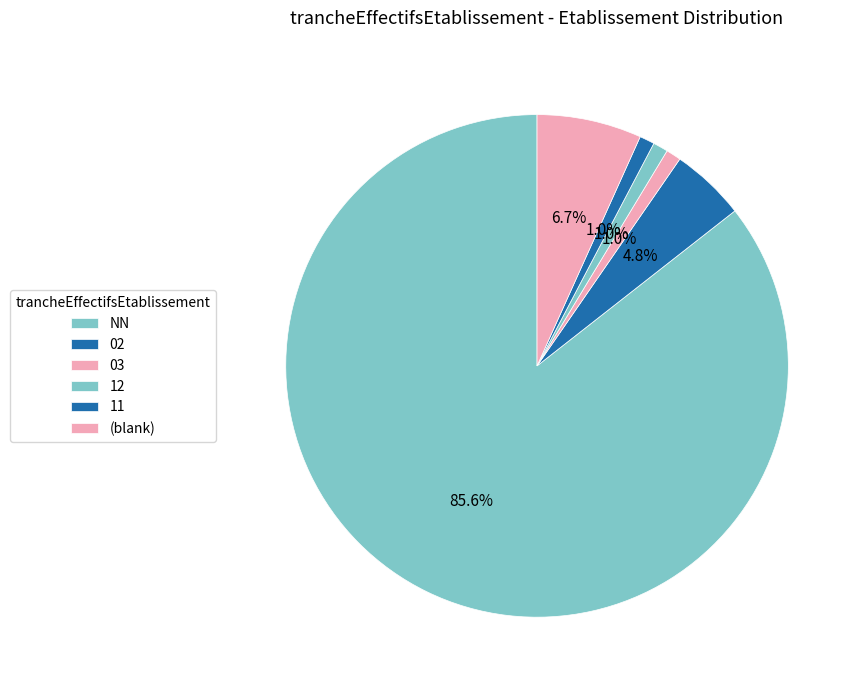

Does 12 account for over 50% of the chart?

No